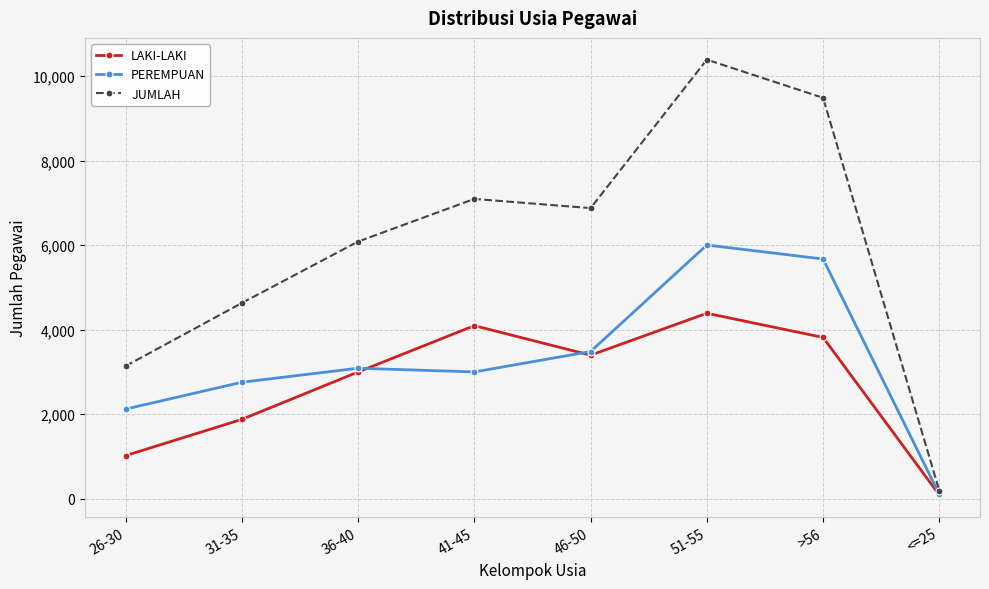

True or false: PEREMPUAN and LAKI-LAKI cross at least once.

True